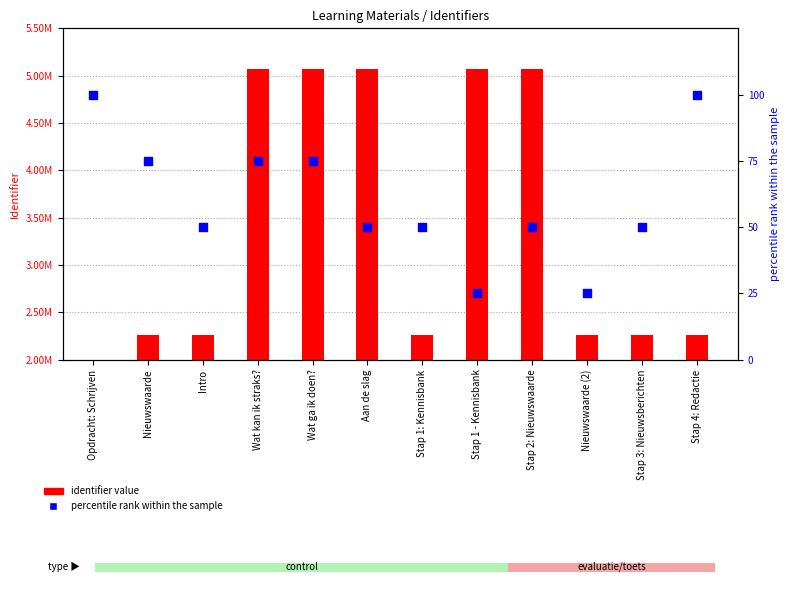

Which series contains the lowest Y value?

percentile rank within the sample